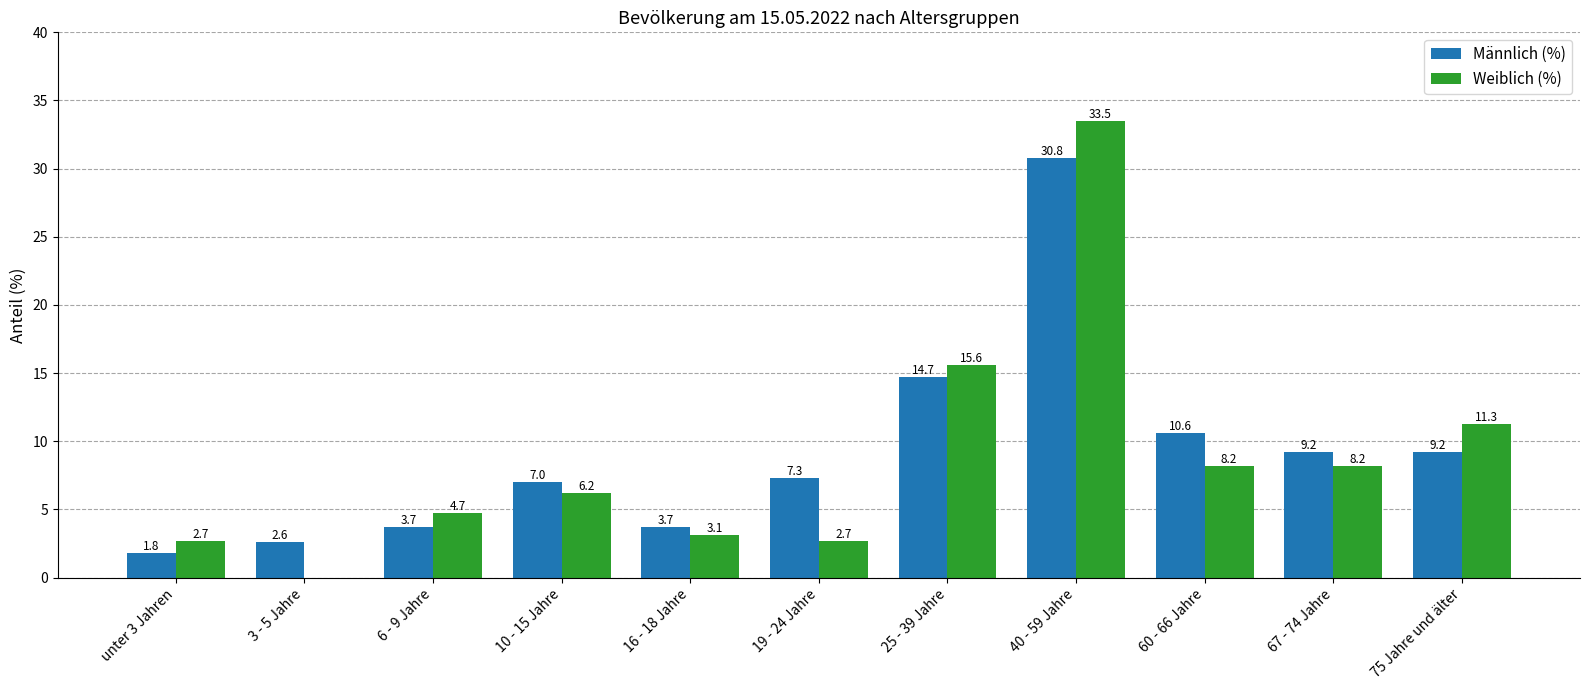

What is the sum of the Weiblich (%) values at 3 - 5 Jahre and 60 - 66 Jahre?

8.2